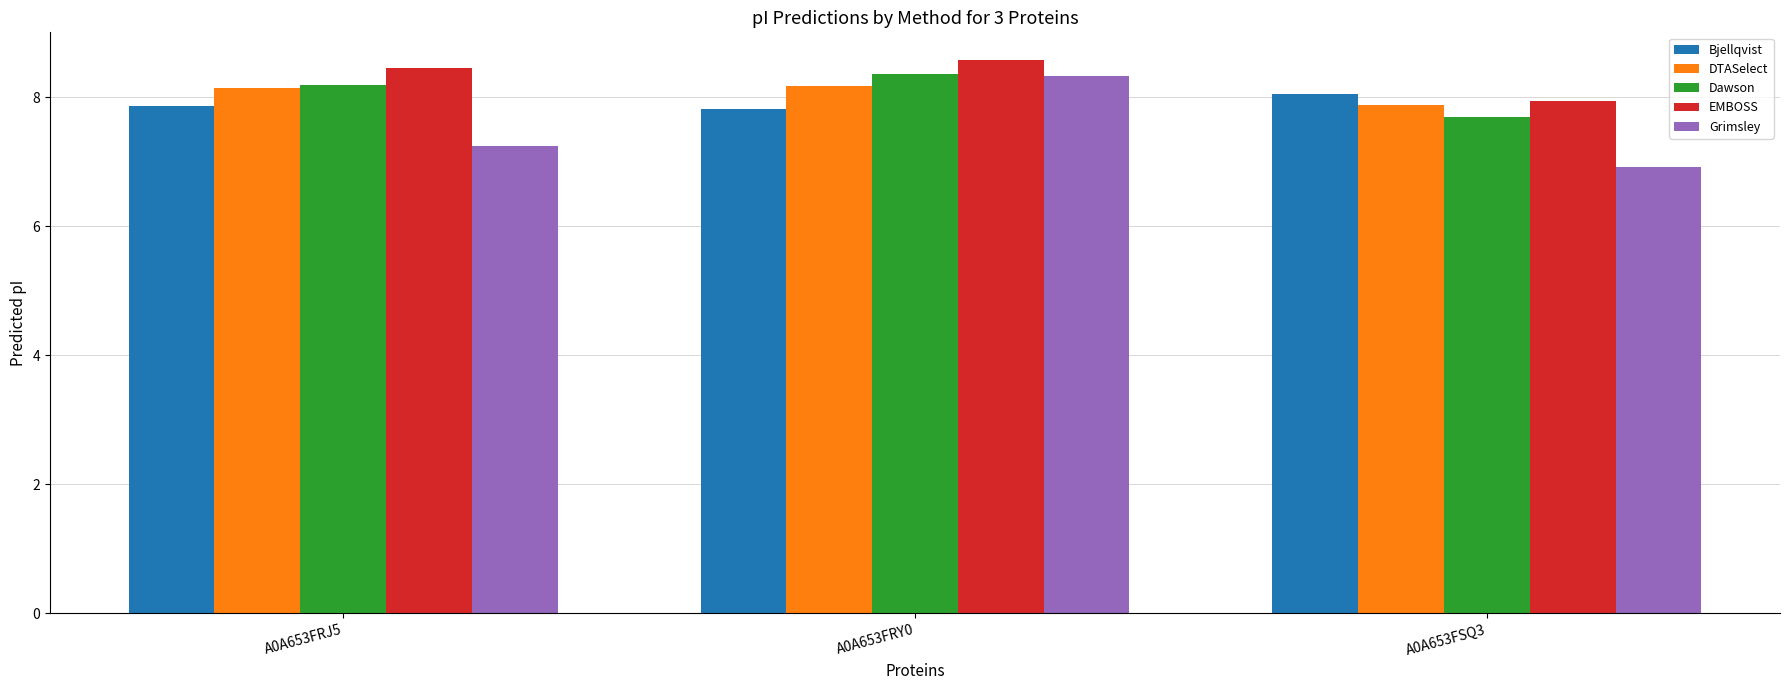

What are all the series names shown in the legend?

Bjellqvist, DTASelect, Dawson, EMBOSS, Grimsley